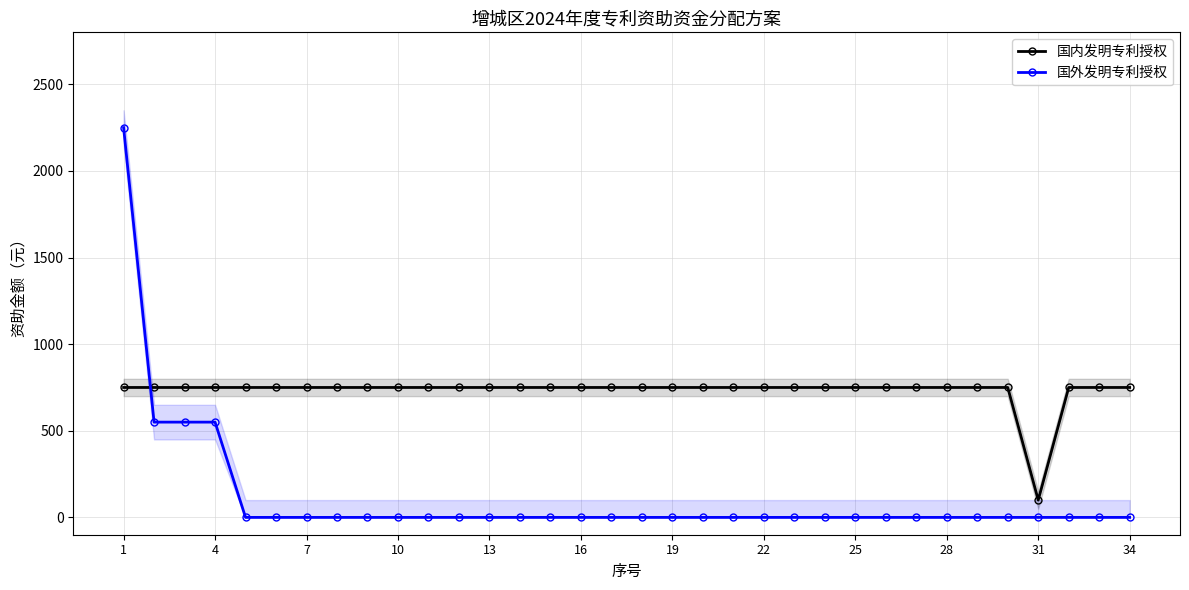

The 国内发明专利授权 series shows 750 at 19. True or false?

True